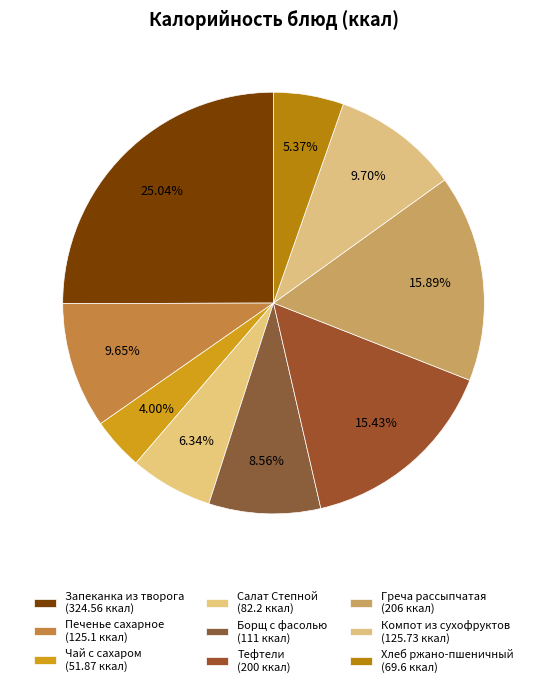

How many segments does this pie chart have?

9